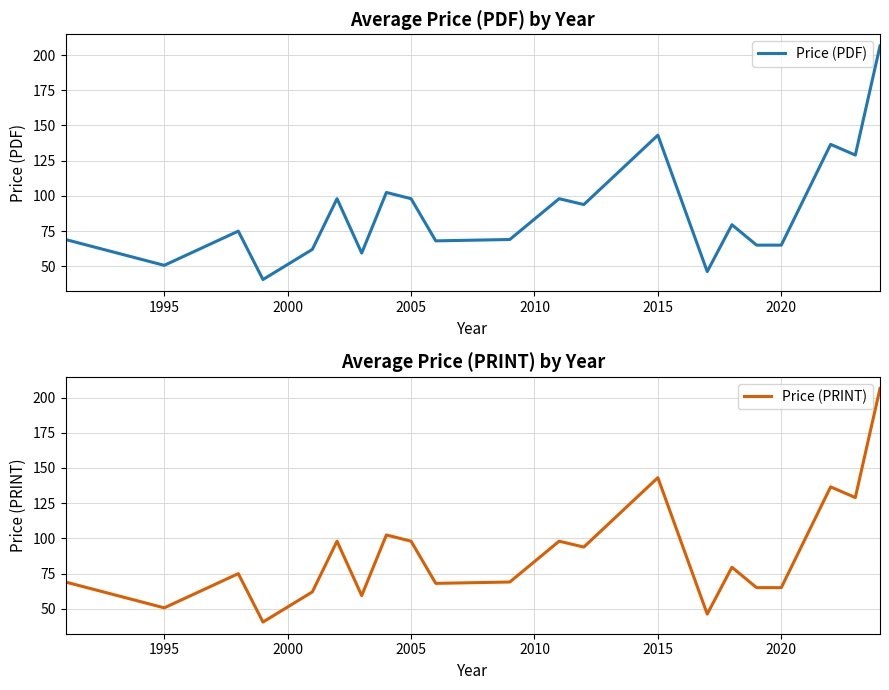

Is it true that Price (PRINT) equals 143.1 at 2015?

True